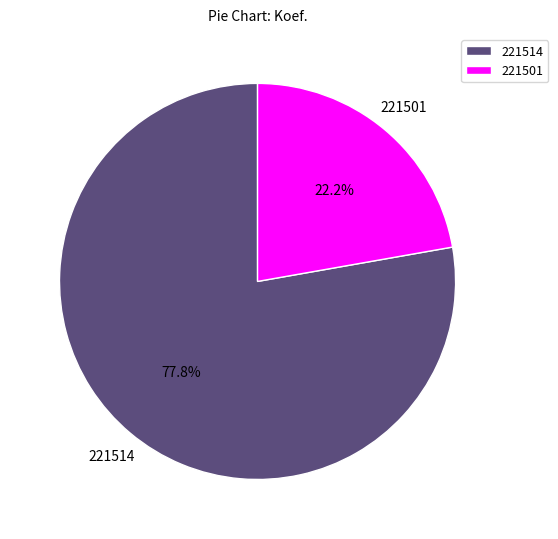

Combined, what portion of the pie is 221501 and 221514?

100.0%